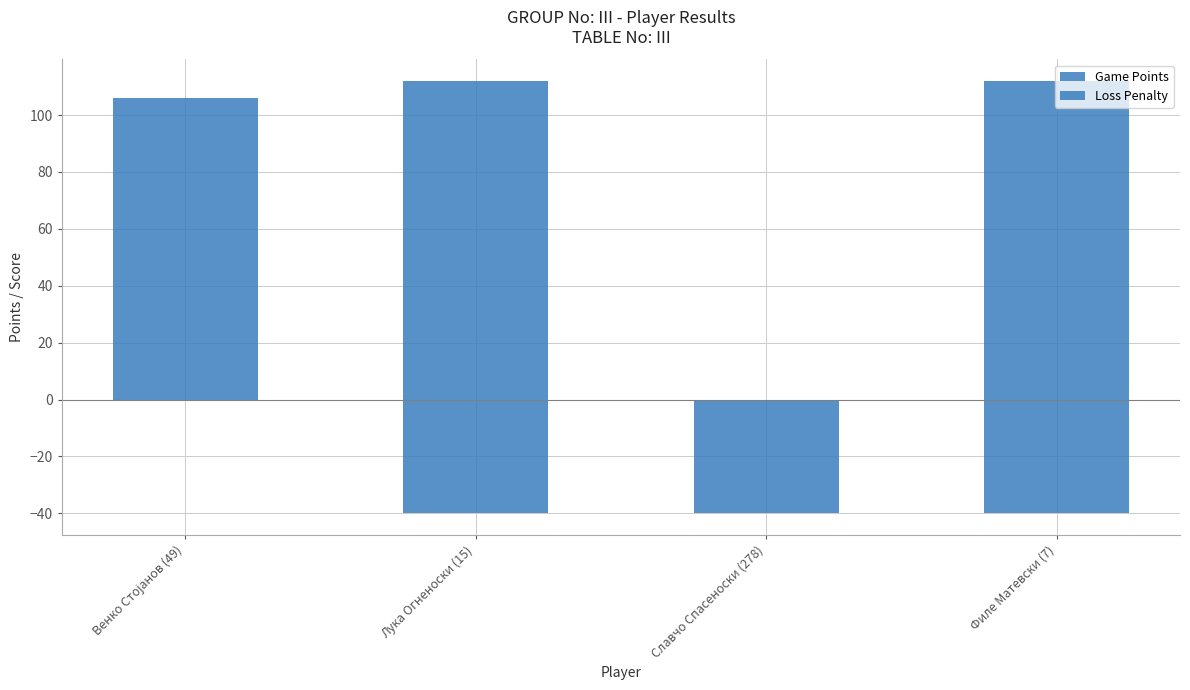

What value does the Loss Penalty series have at Филе Матевски (7), to the nearest 10?

-40